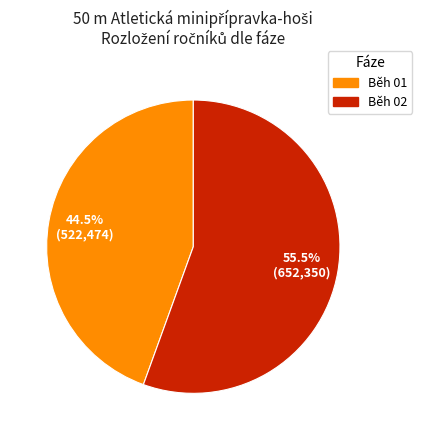

Count the number of slices in the pie.

2